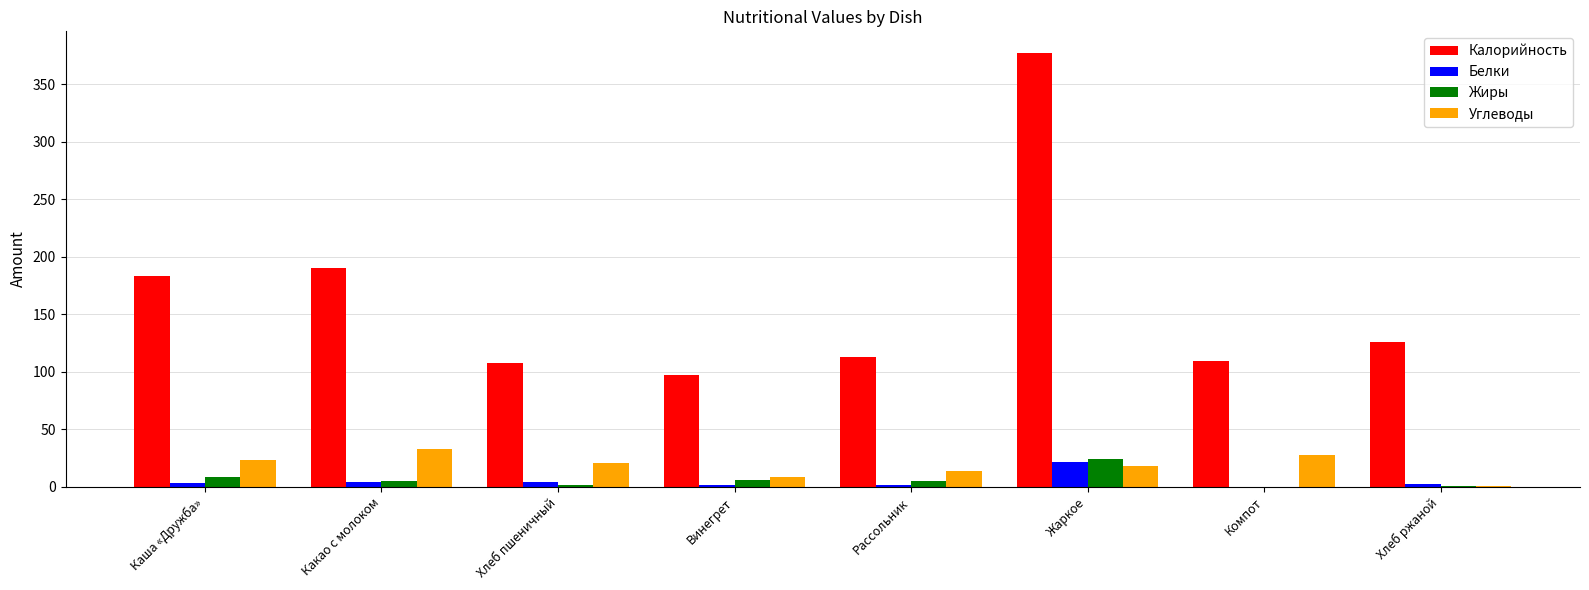

What is the sum of all Углеводы values?

146.1